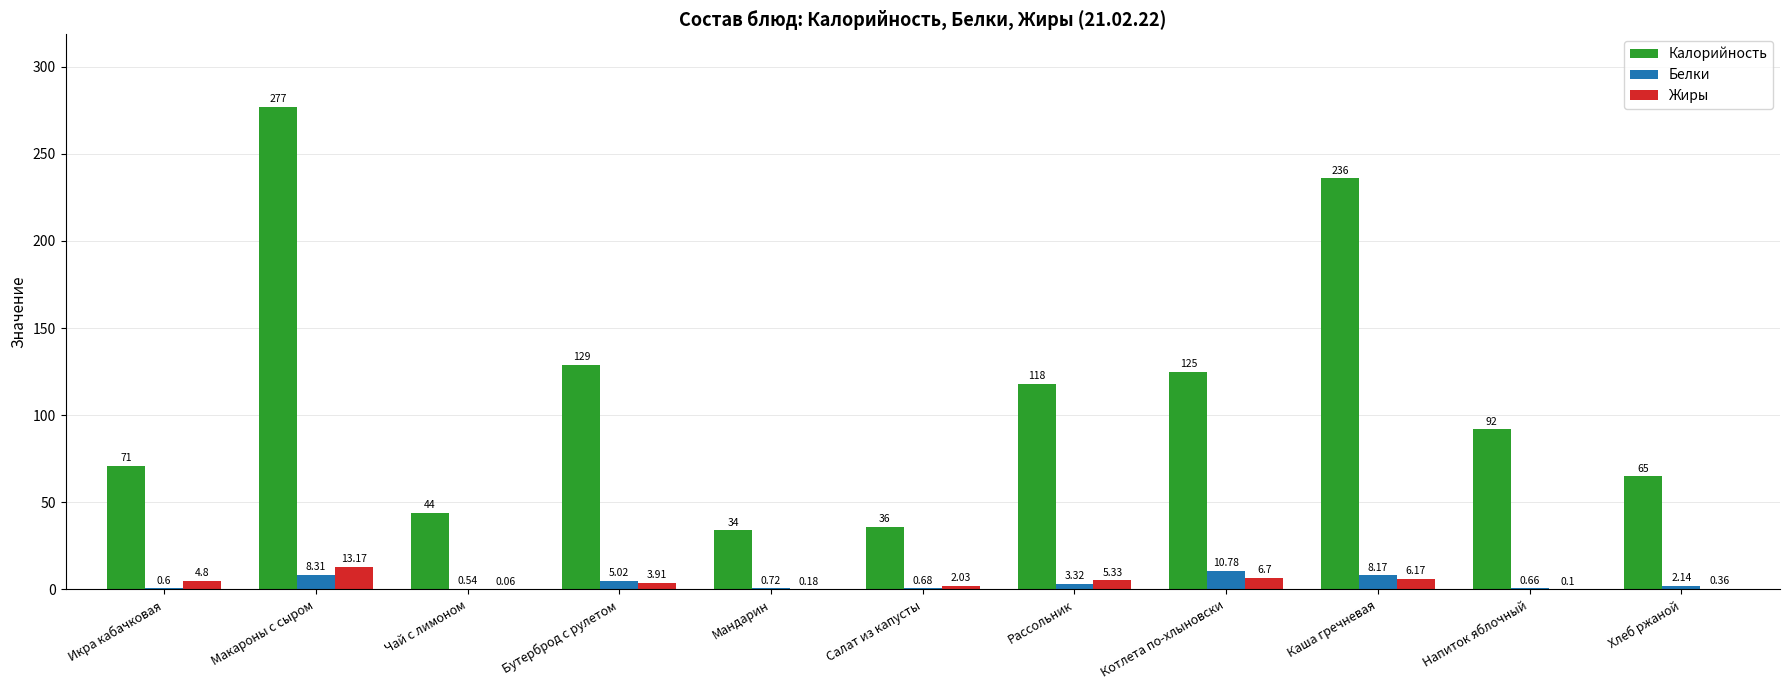

Which category has the highest value across all series?

Макароны с сыром